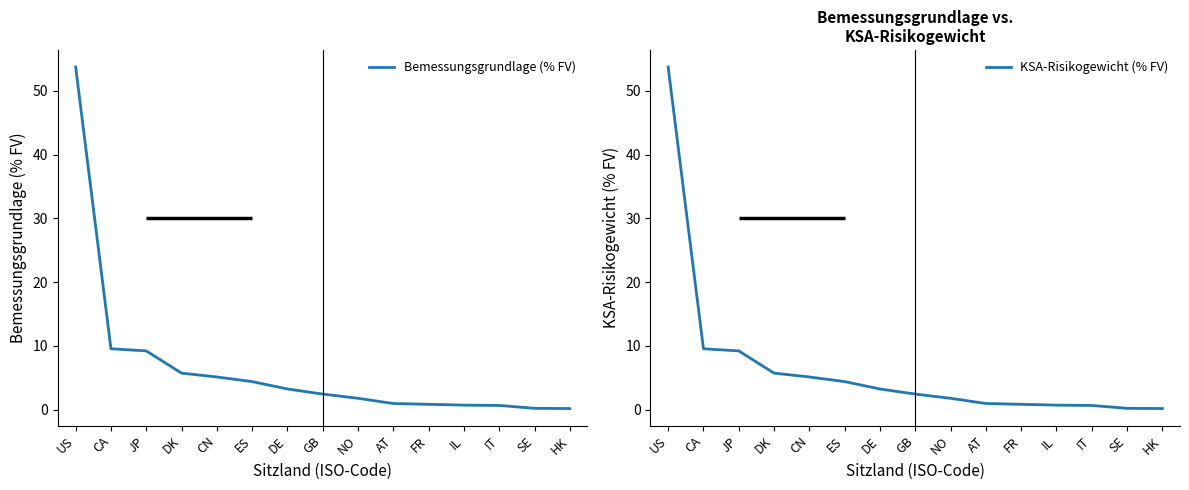

True or false: Bemessungsgrundlage (% FV) and KSA-Risikogewicht (% FV) cross at least once.

False